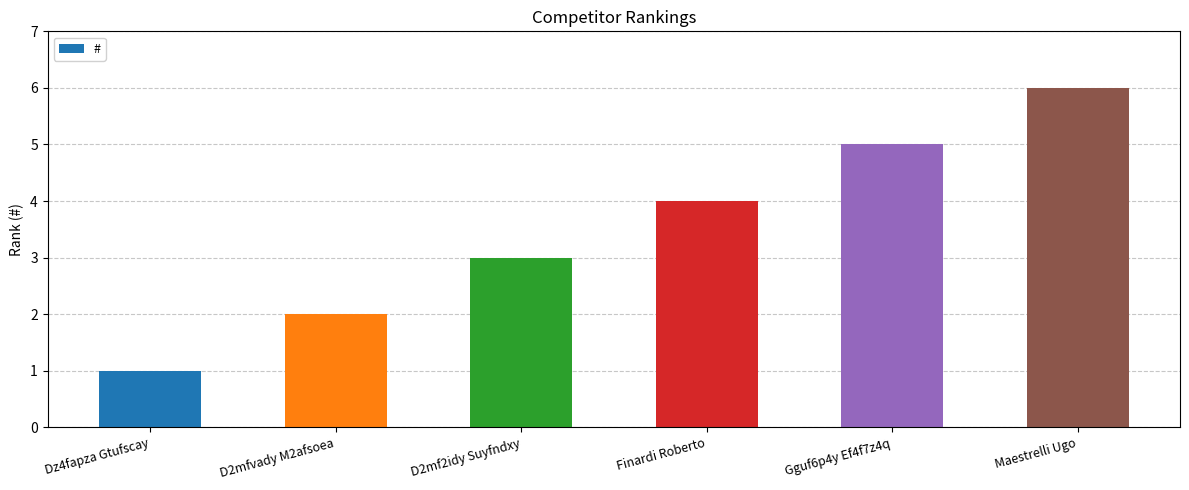

Reading left to right, transcribe all the data shown in this chart.

Dz4fapza Gtufscay=1	D2mfvady M2afsoea=2	D2mf2idy Suyfndxy=3	Finardi Roberto=4	Gguf6p4y Ef4f7z4q=5	Maestrelli Ugo=6